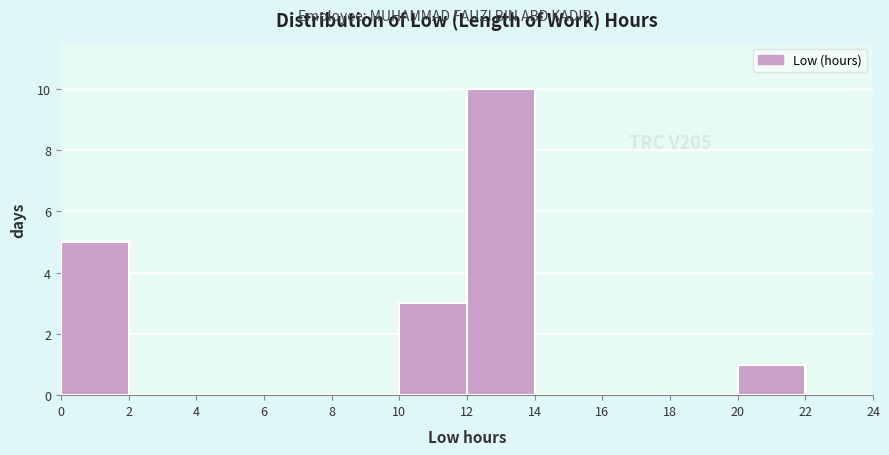

Over which range of the x-axis is the bar tallest?

12 to 14